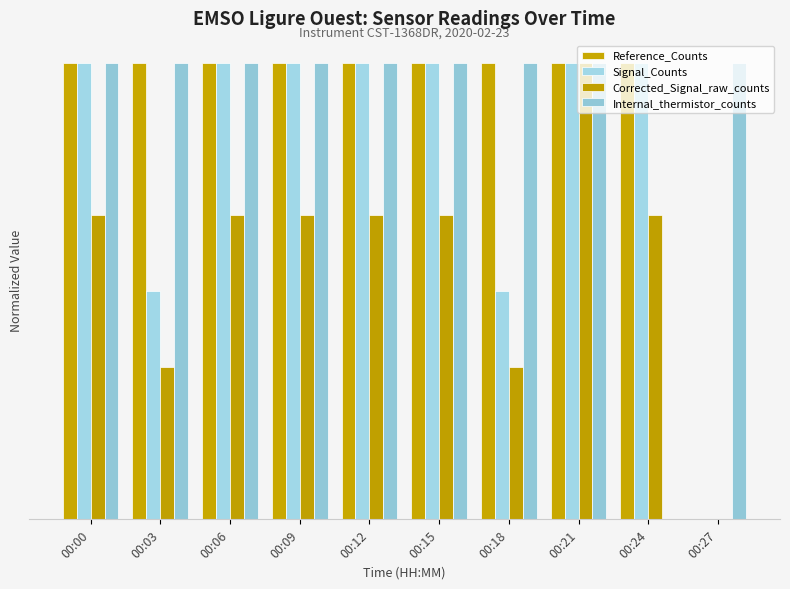

Are the bars horizontal?

No